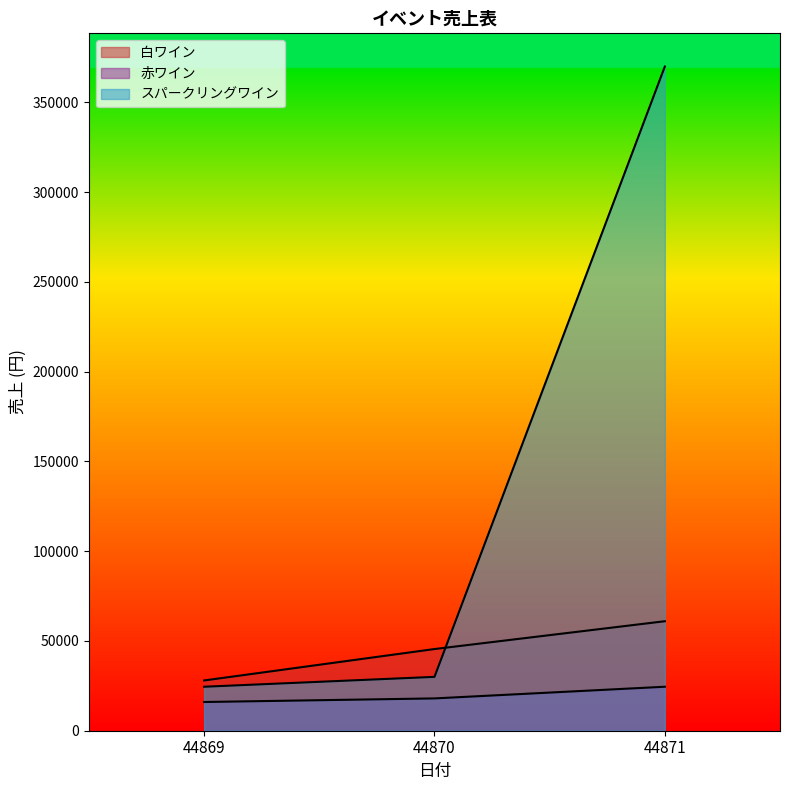

What is the difference between the second highest and minimum values in the 赤ワイン series?

2000